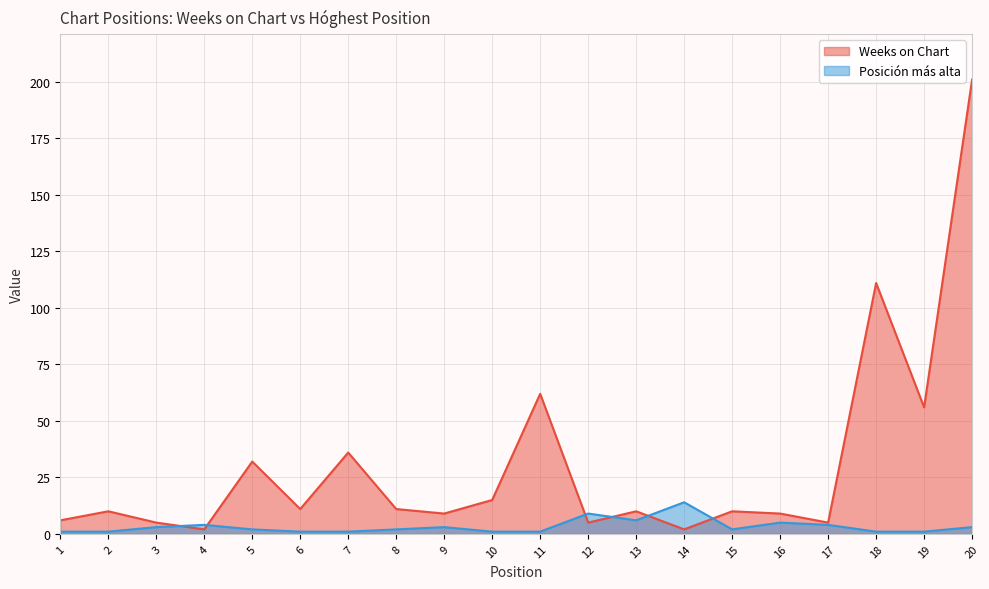

What is the total value across all series at 5?

34